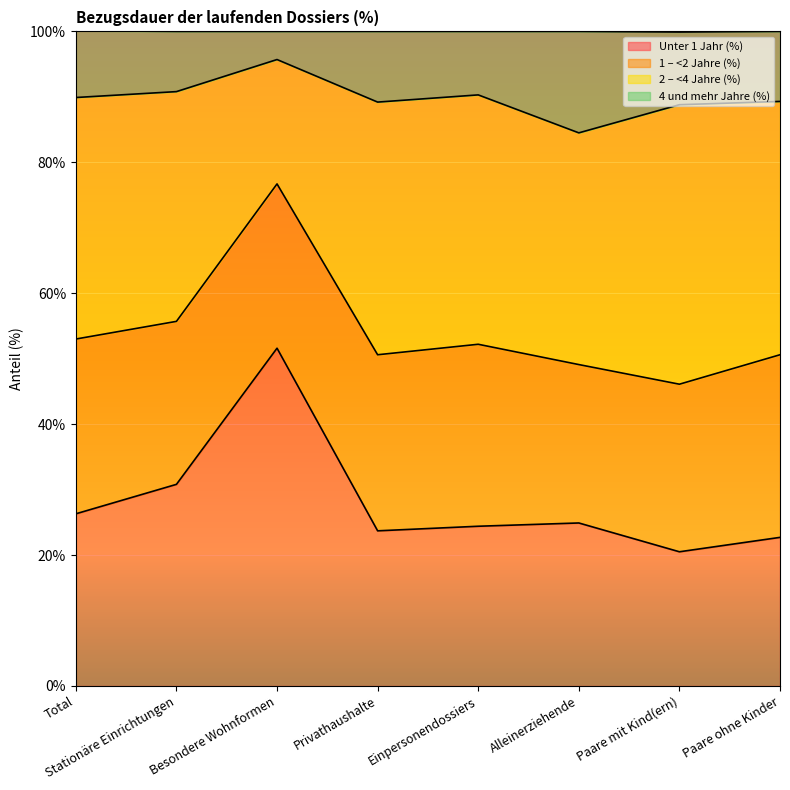

How many data points in Unter 1 Jahr (%) are above 24?

5